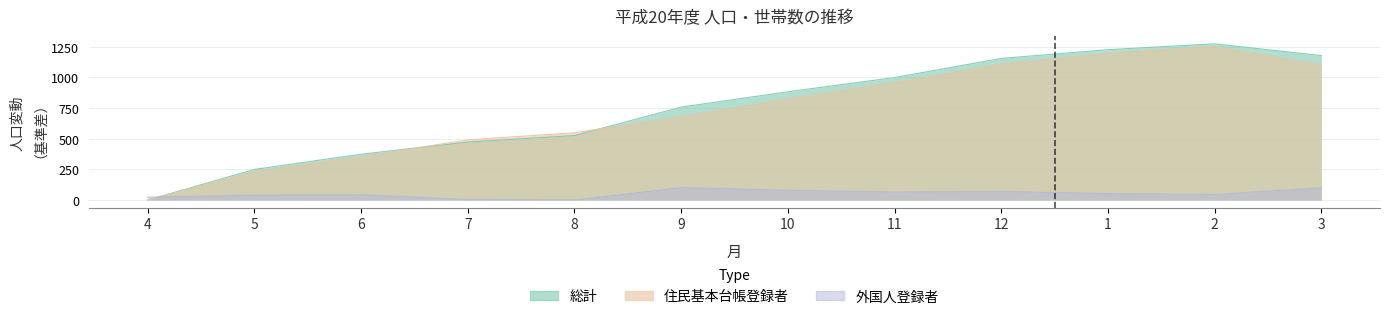

Which series ends up on top after the final intersection of 外国人登録_計 and 総計_計?

総計_計